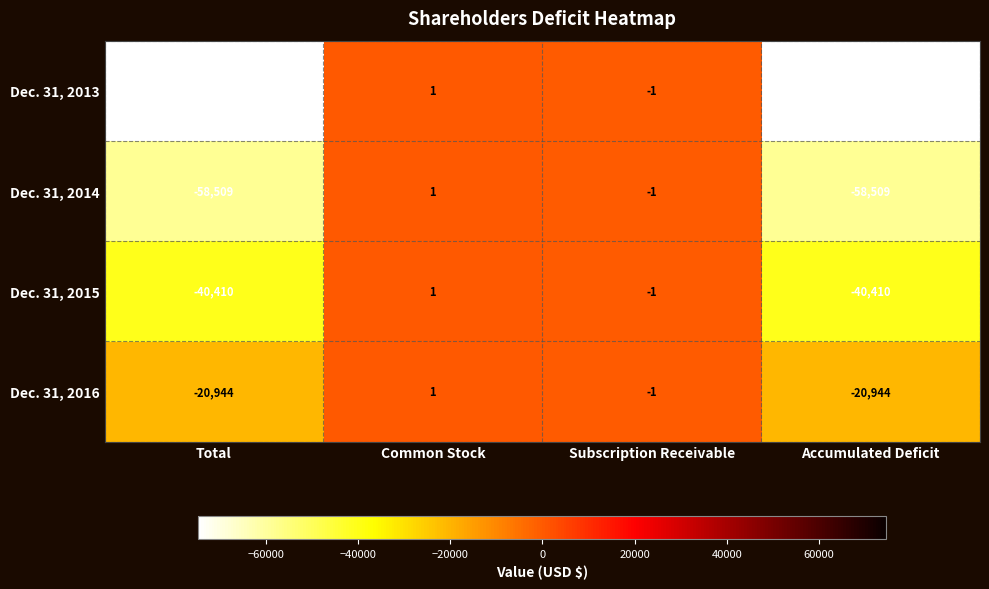

What is the total value across all series at Accumulated Deficit?

-194456